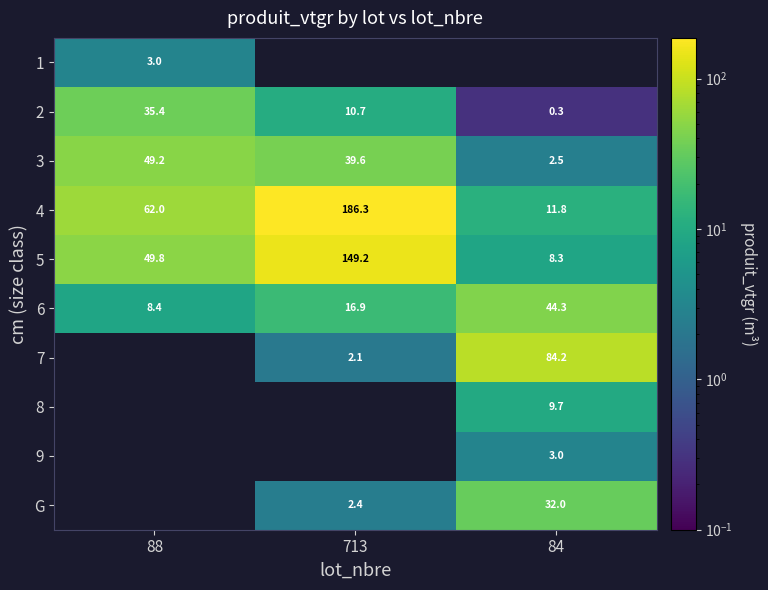

How many values in the 4 series are below 62?

1